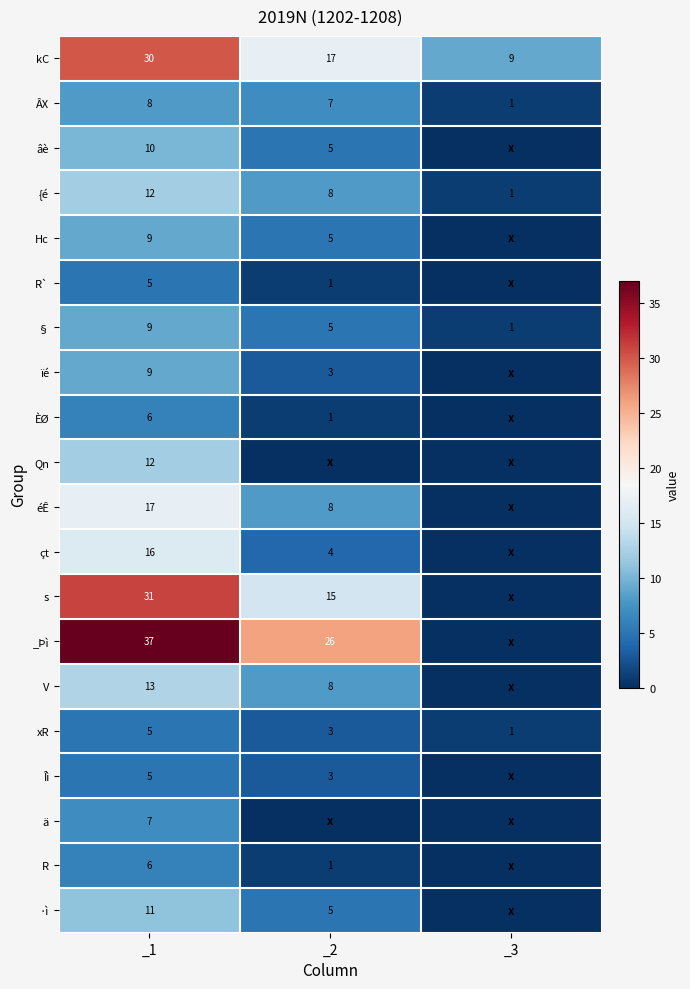

Where does the R series first go above 1?

_1